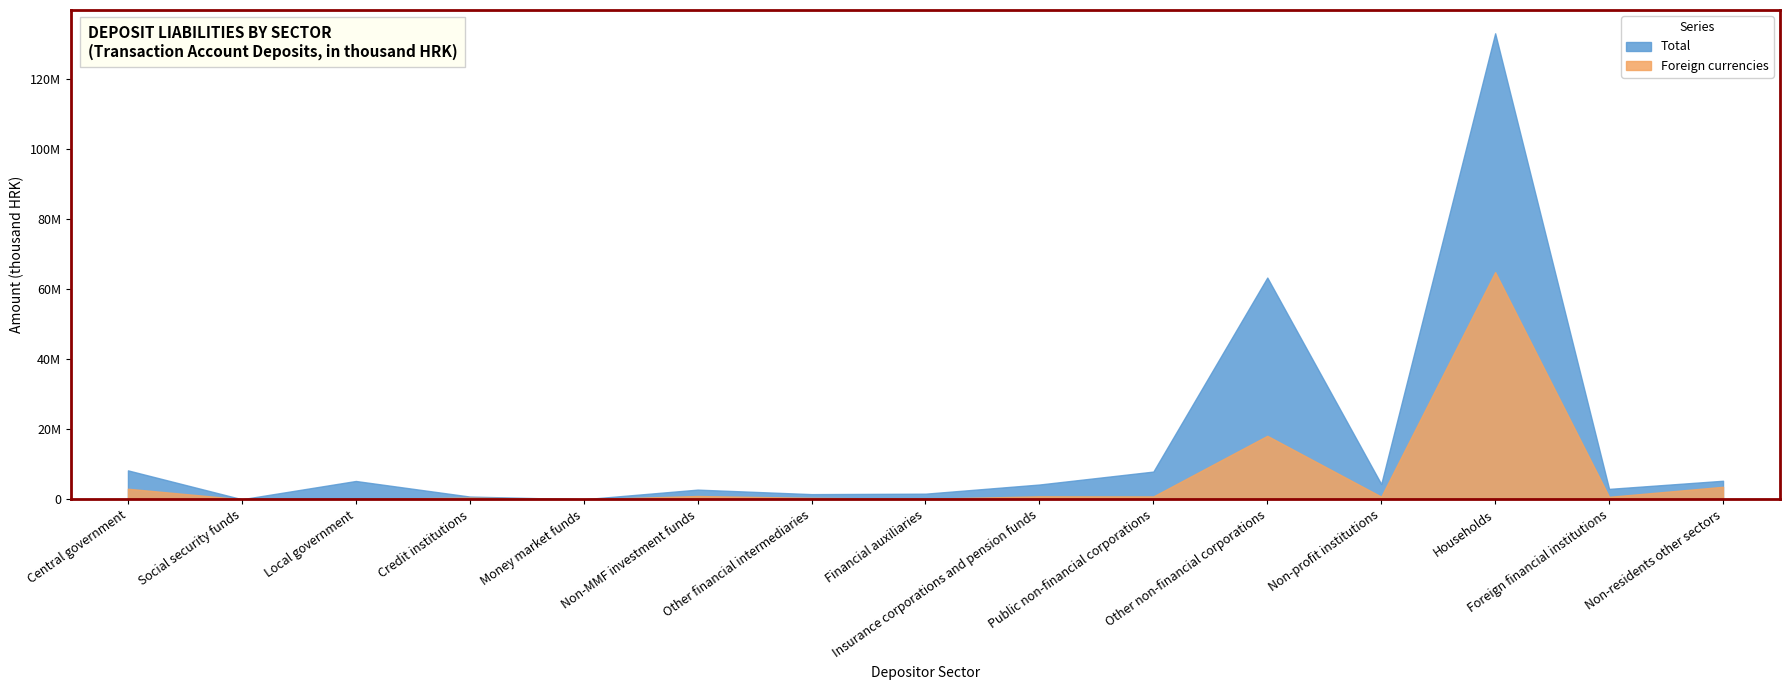

What is the label of the 8th point from the left?

Financial auxiliaries